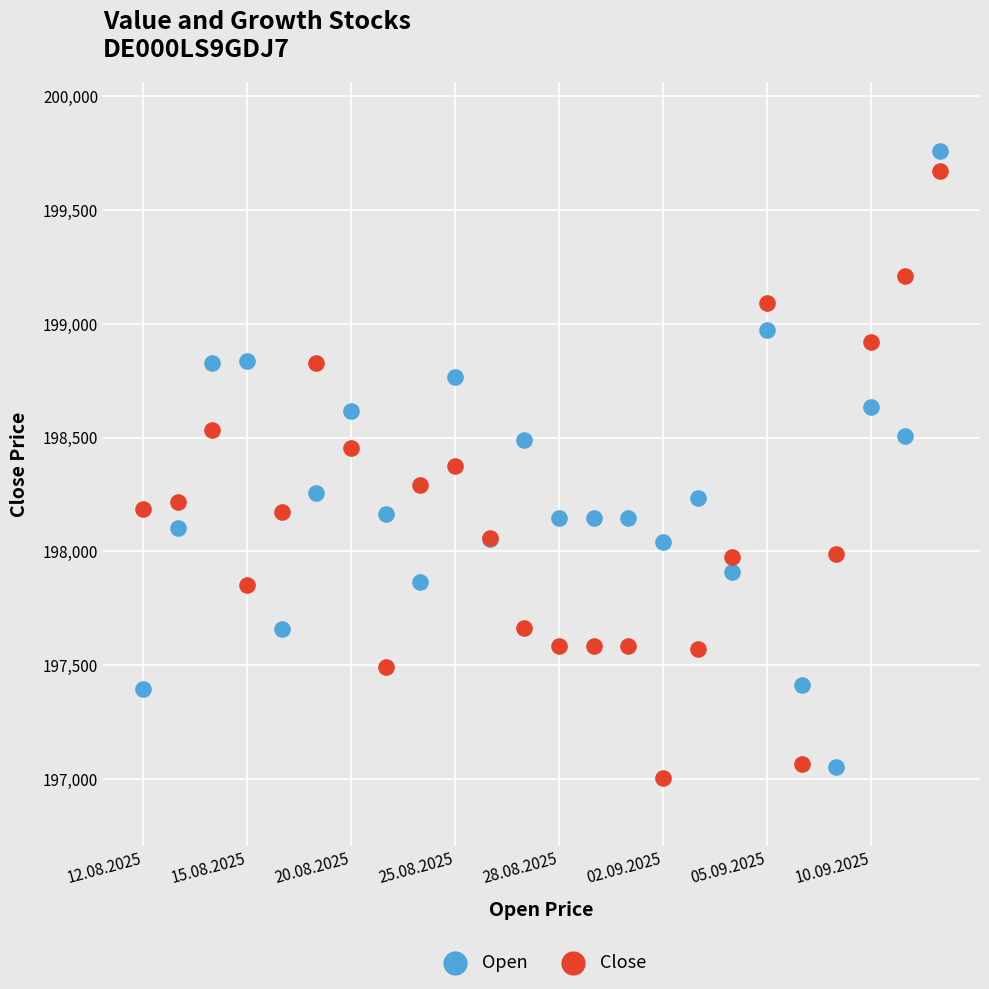

Which series has the widest spread of Y values?

Open